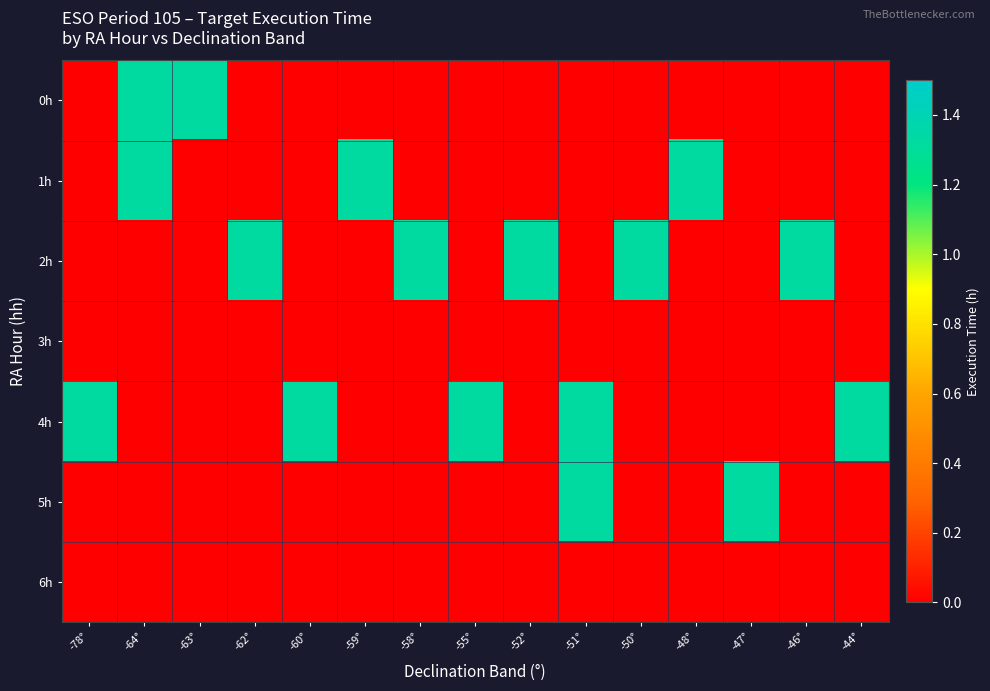

At -62°, list the series in order from largest to smallest.

2h, 0h, 1h, 3h, 4h, 5h, 6h